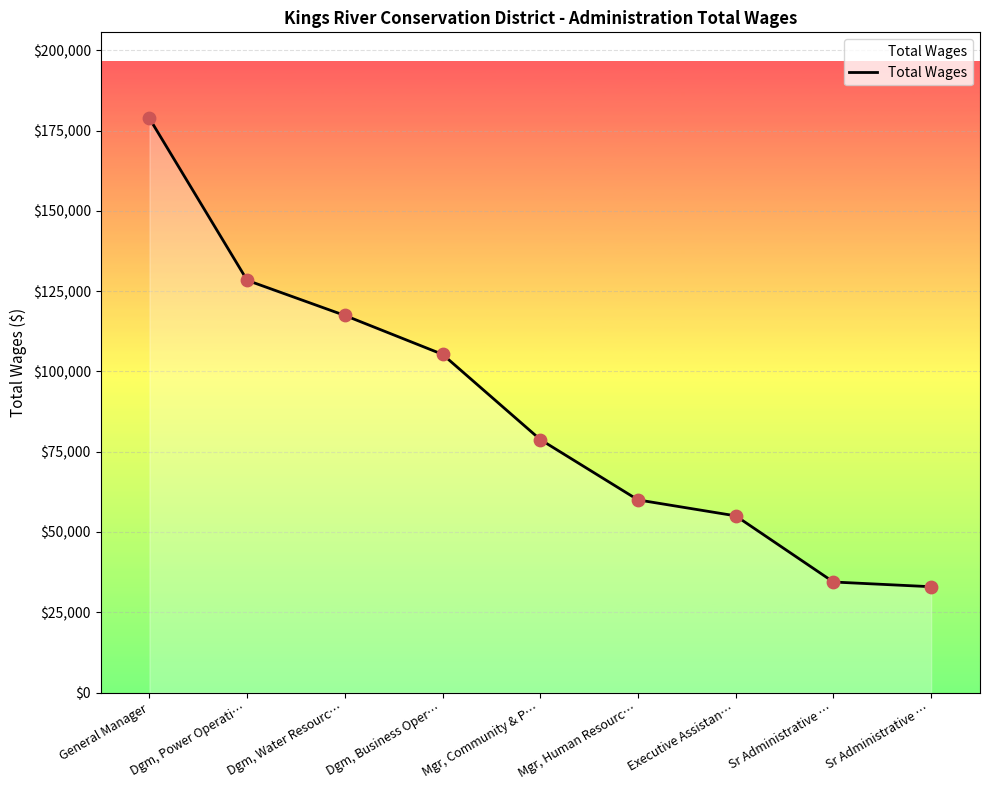

Which has a higher value, Executive Assistan… or Sr Administrative …?

Executive Assistan…